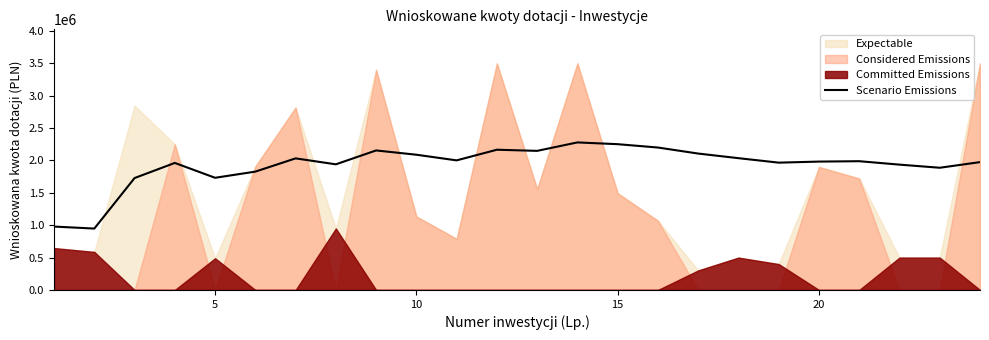

What is the difference between the maximum and minimum values?

1330407.8